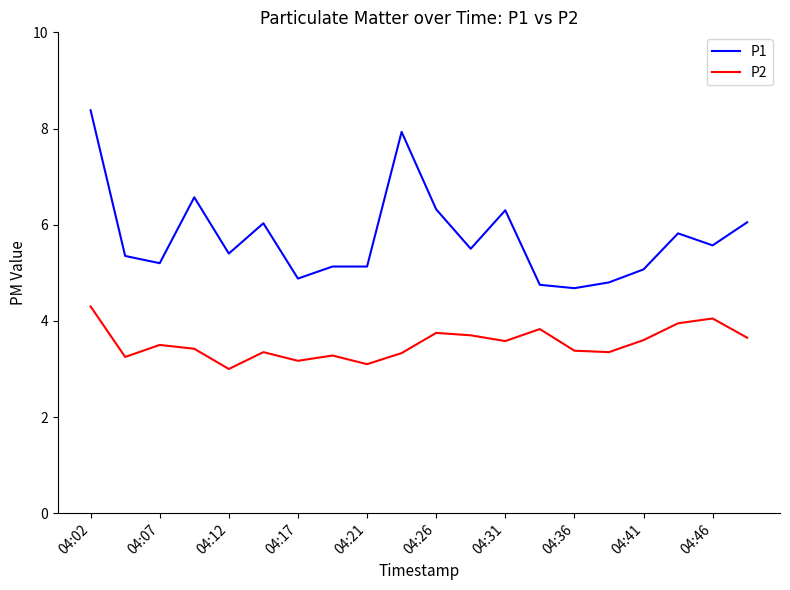

Does the chart display data point markers on the line(s)?

No